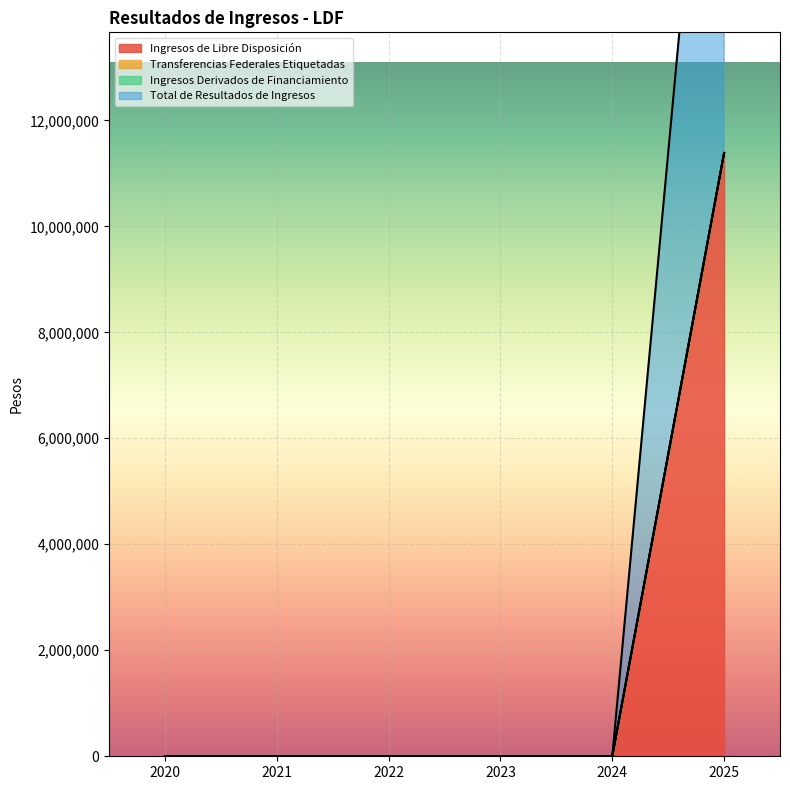

True or false: Ingresos de Libre Disposición and Total de Resultados de Ingresos cross at least once.

False